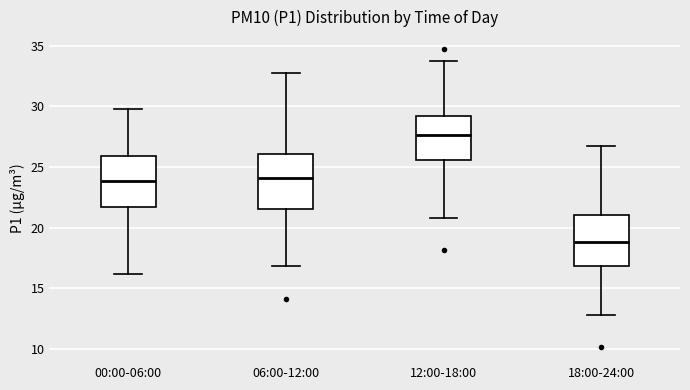

Reading left to right, read every box against the y-axis: the position of its median line, the range the box covers, and the ends of its whiskers. The values are not printed on the chart, so give them approximately, as read against the axis.

00:00-06:00: median 24.0, box 21.5 to 26.0, whiskers 16.0 to 30.0
06:00-12:00: median 24.0, box 21.5 to 26.0, whiskers 17.0 to 32.5
12:00-18:00: median 27.5, box 25.5 to 29.0, whiskers 21.0 to 34.0
18:00-24:00: median 19.0, box 17.0 to 21.0, whiskers 13.0 to 26.5